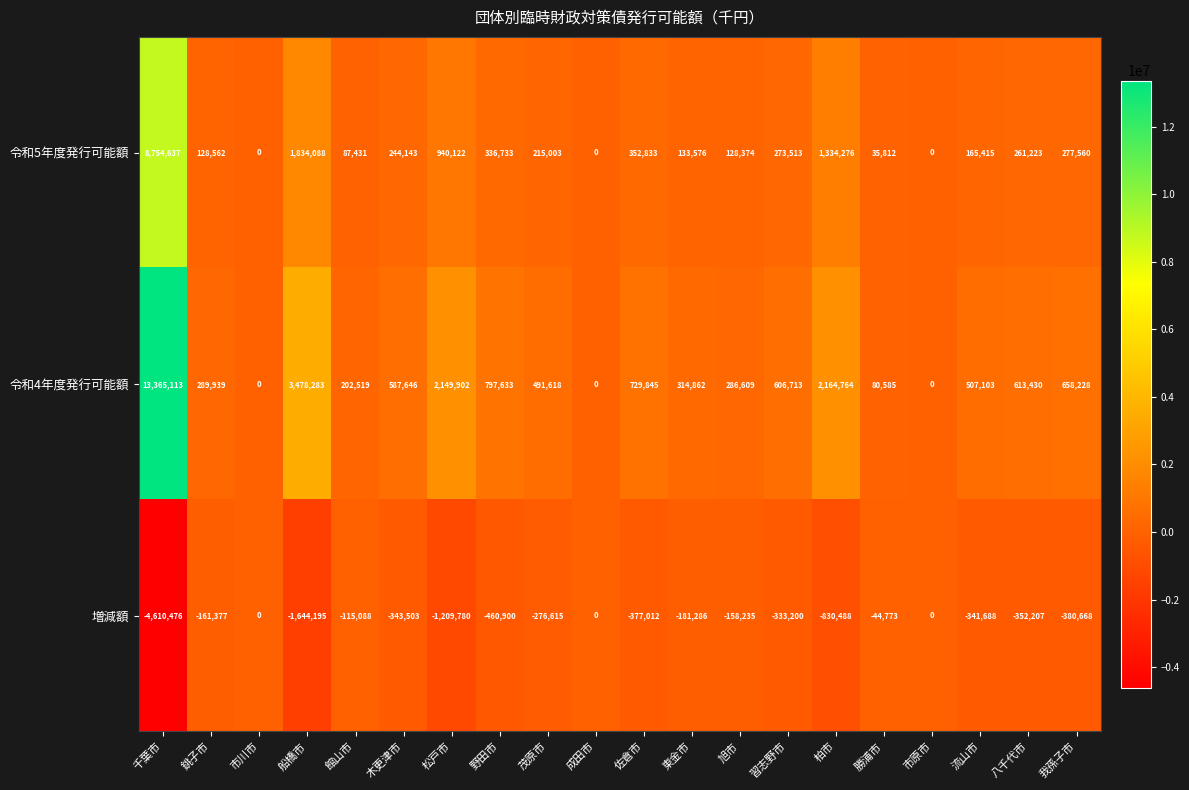

What is the minimum value shown in the chart?

-4610476